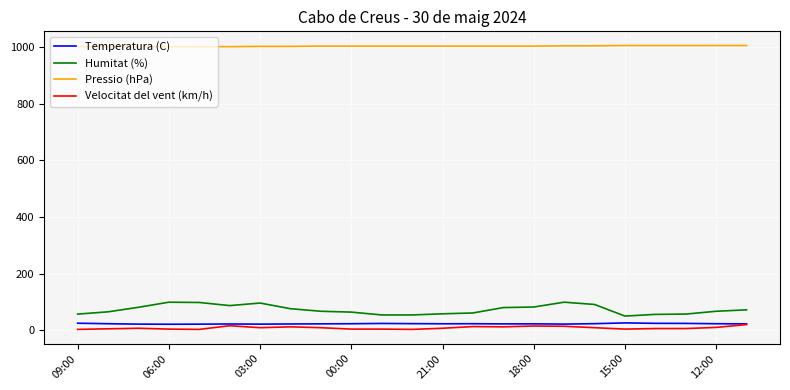

What are all the series names shown in the legend?

Temperatura (C), Humitat (%), Pressio (hPa), Velocitat del vent (km/h)